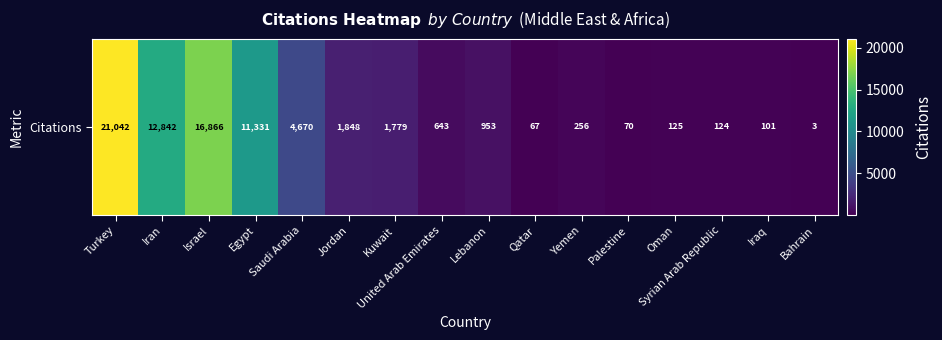

What is the difference between the second highest and minimum values?

16863